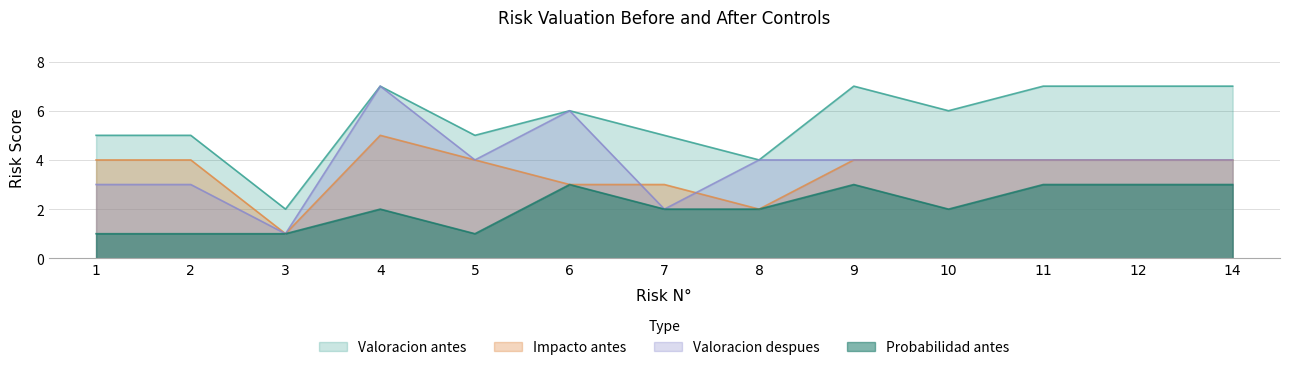

At which label does Probabilidad antes reach its peak?

6